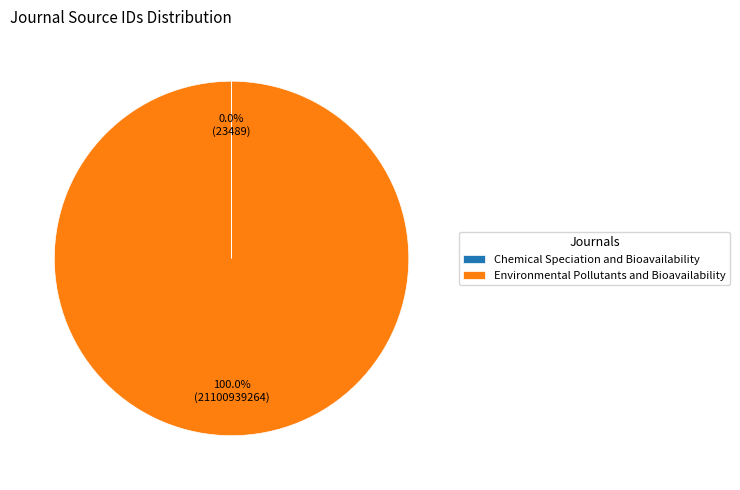

Which category has the biggest portion of the pie?

Environmental Pollutants and Bioavailability